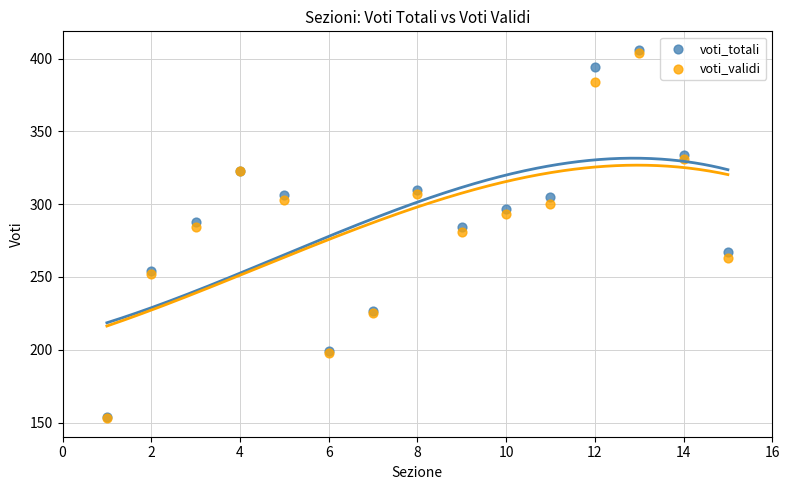

In the voti_validi series, what Y value is closest to 278?

281